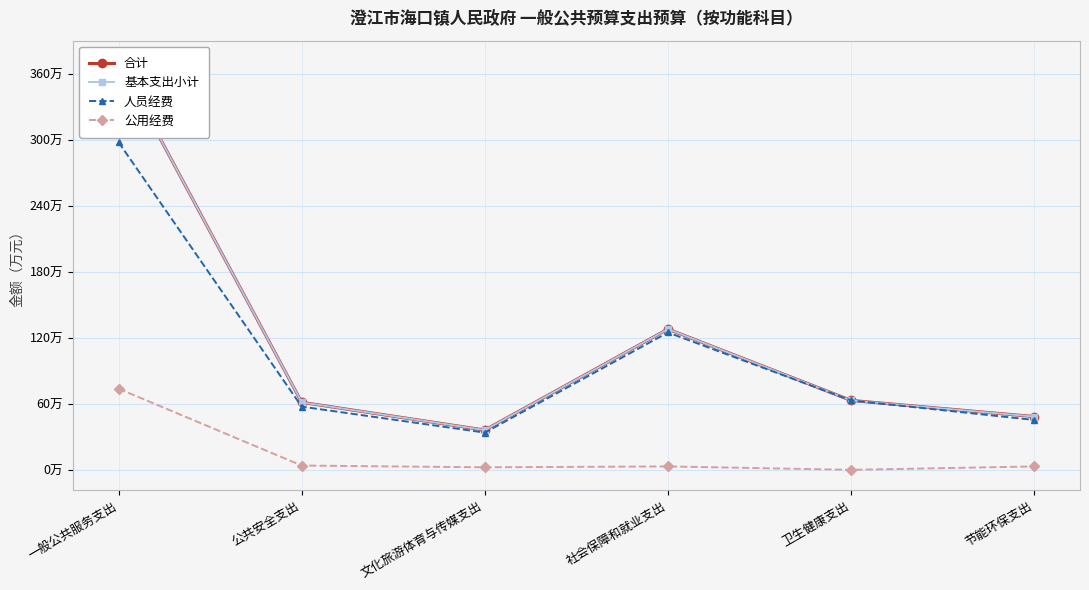

What is the difference between the second highest and minimum values in the 公用经费 series?

3.9